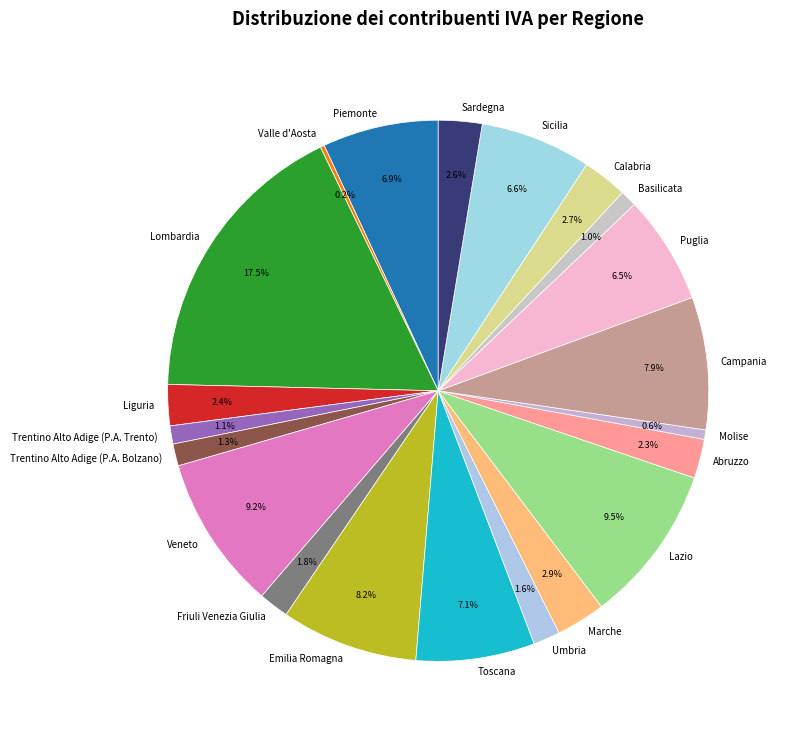

Which category has the biggest portion of the pie?

Lombardia